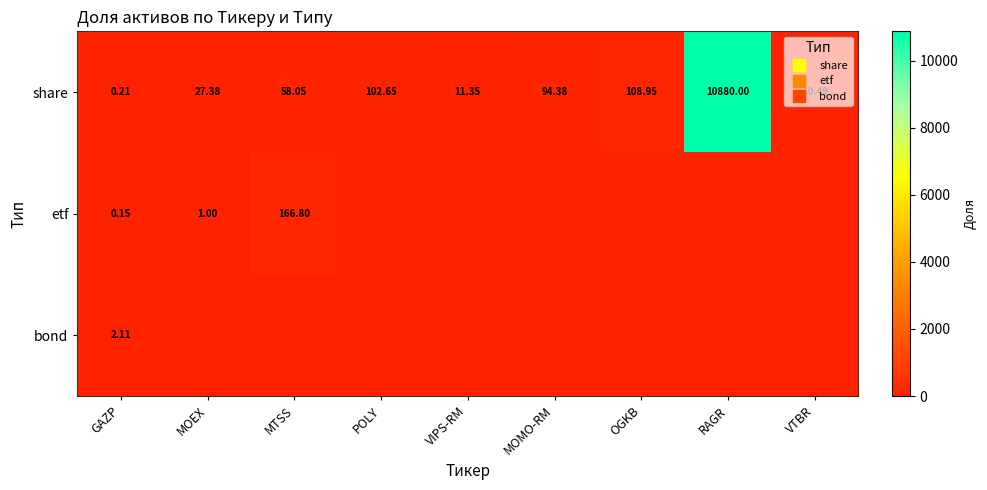

How many distinct data groups are displayed?

3